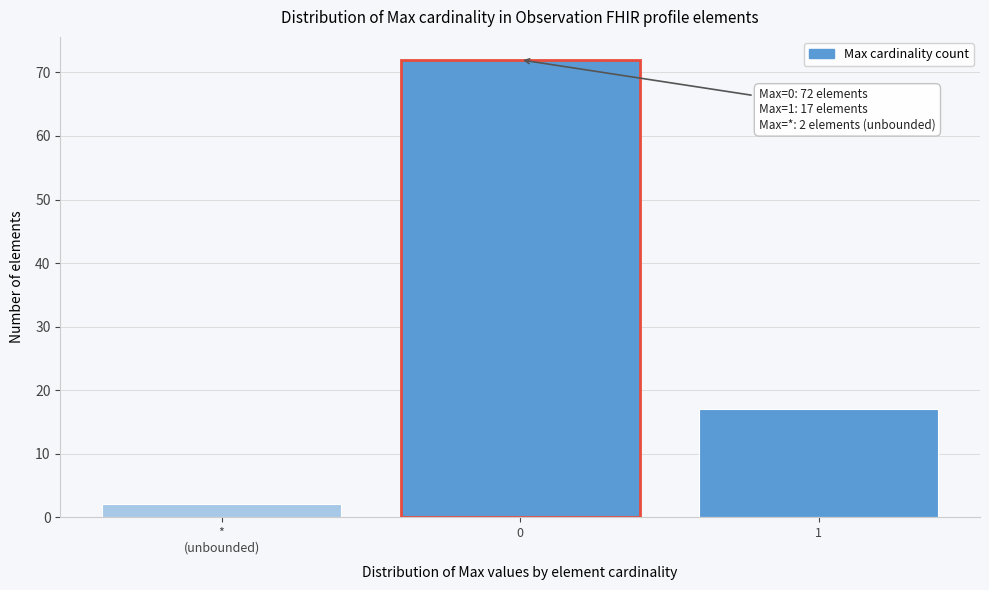

Reading left to right, what are all the values shown in this chart?

2	72	17